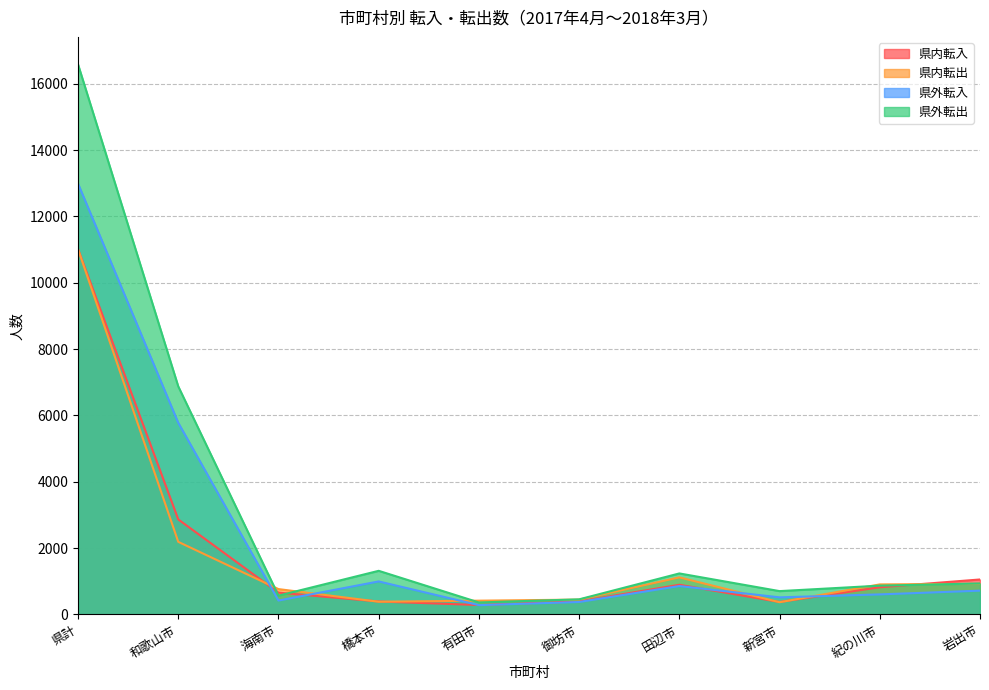

List the labels in order of 県内転入 value, smallest first.

有田市, 新宮市, 橋本市, 御坊市, 海南市, 紀の川市, 田辺市, 岩出市, 和歌山市, 県計